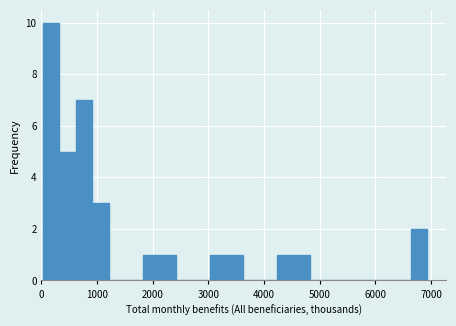

Read against the x-axis, roughly where is the centre of the tallest bar?

200